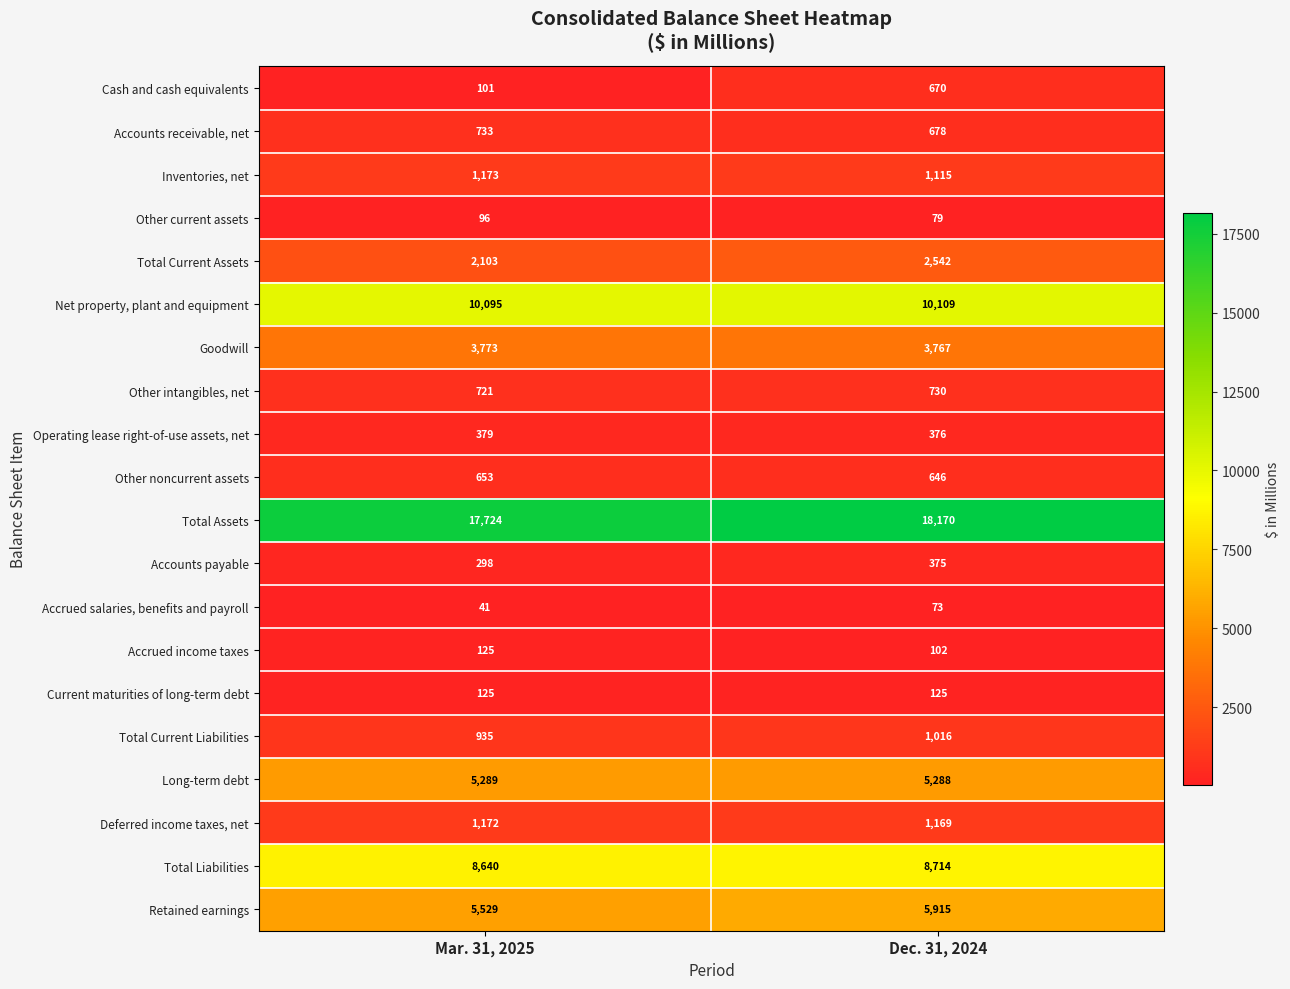

The value of Other noncurrent assets at Dec. 31, 2024 is 646. True or false?

True